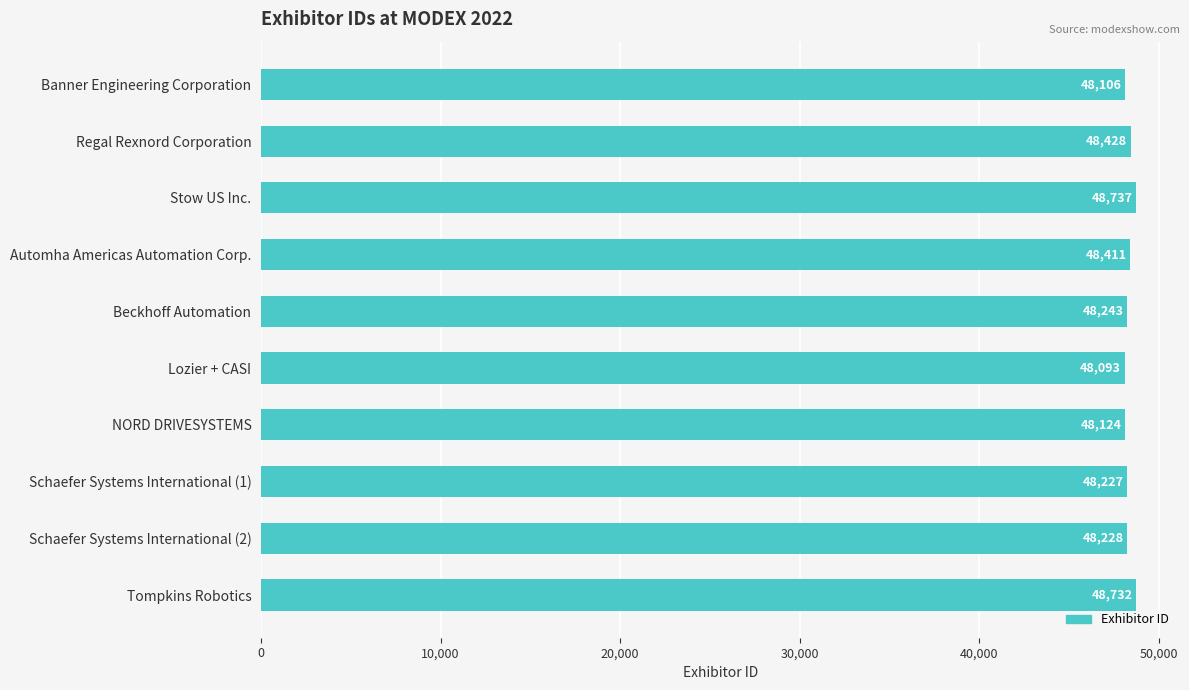

Is it true that the value at Regal Rexnord Corporation is 30393?

False